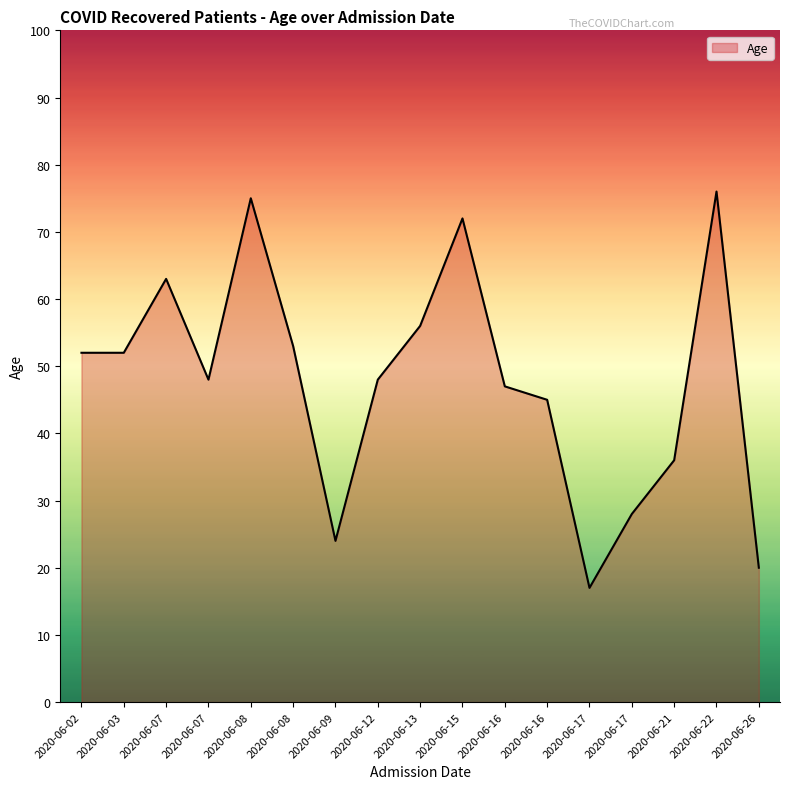

What is the difference between the maximum and minimum values?

59